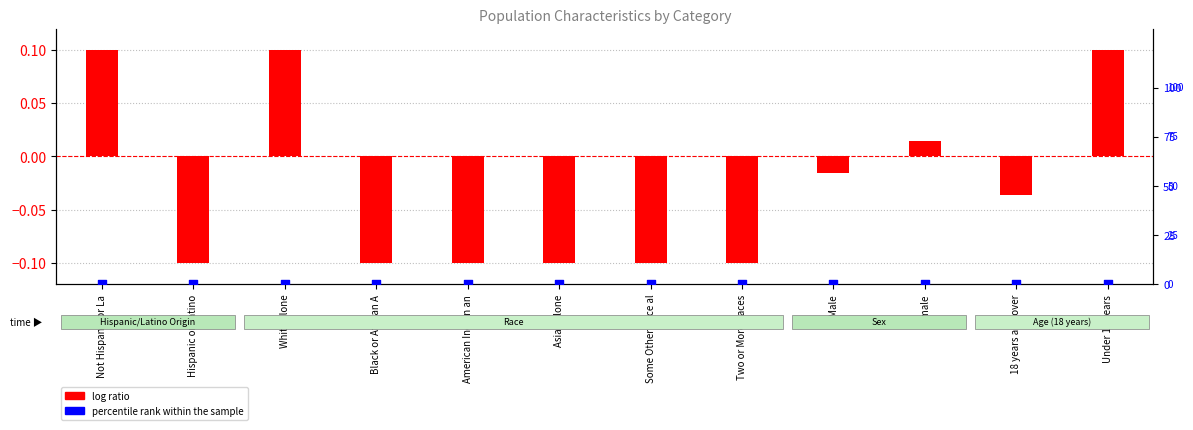

At how many categories does at least one series exceed 0?

4